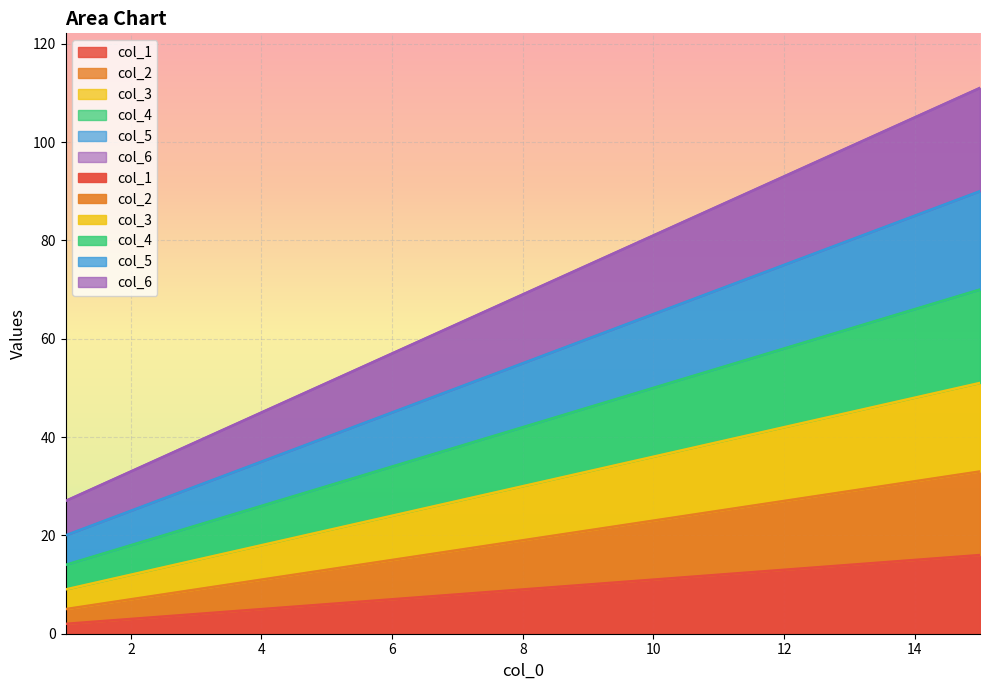

The col_5 series shows 55 at 8. True or false?

True